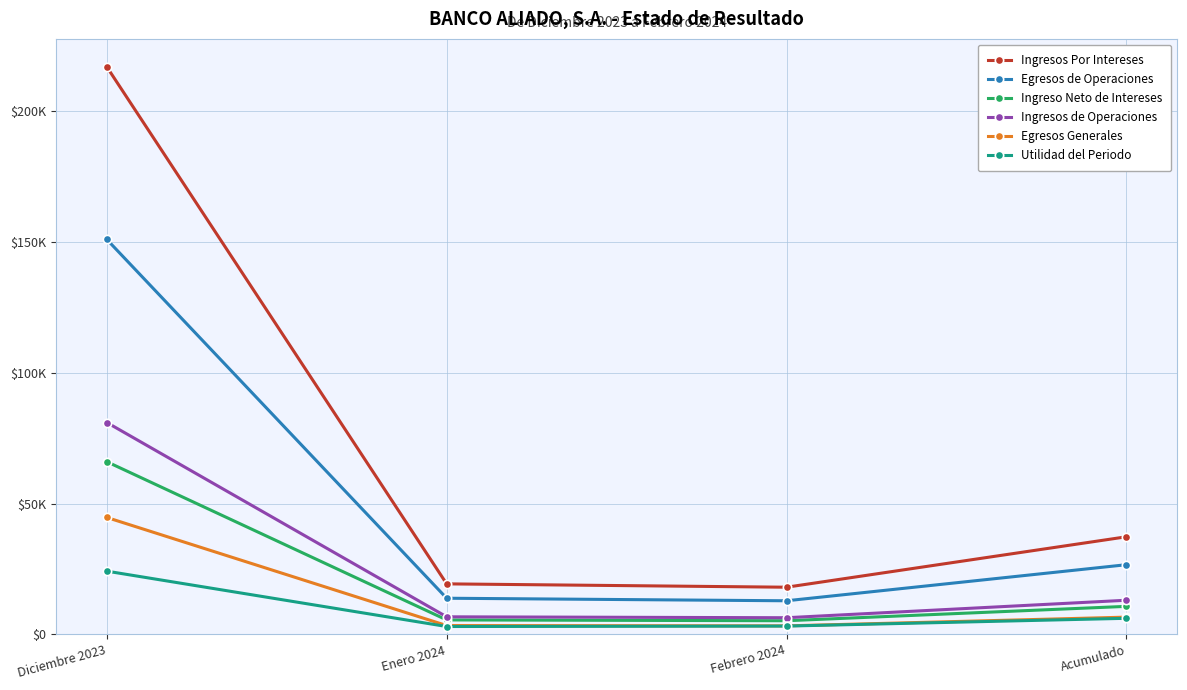

What is the difference between the maximum and minimum values in the Utilidad del Periodo series?

21173.3